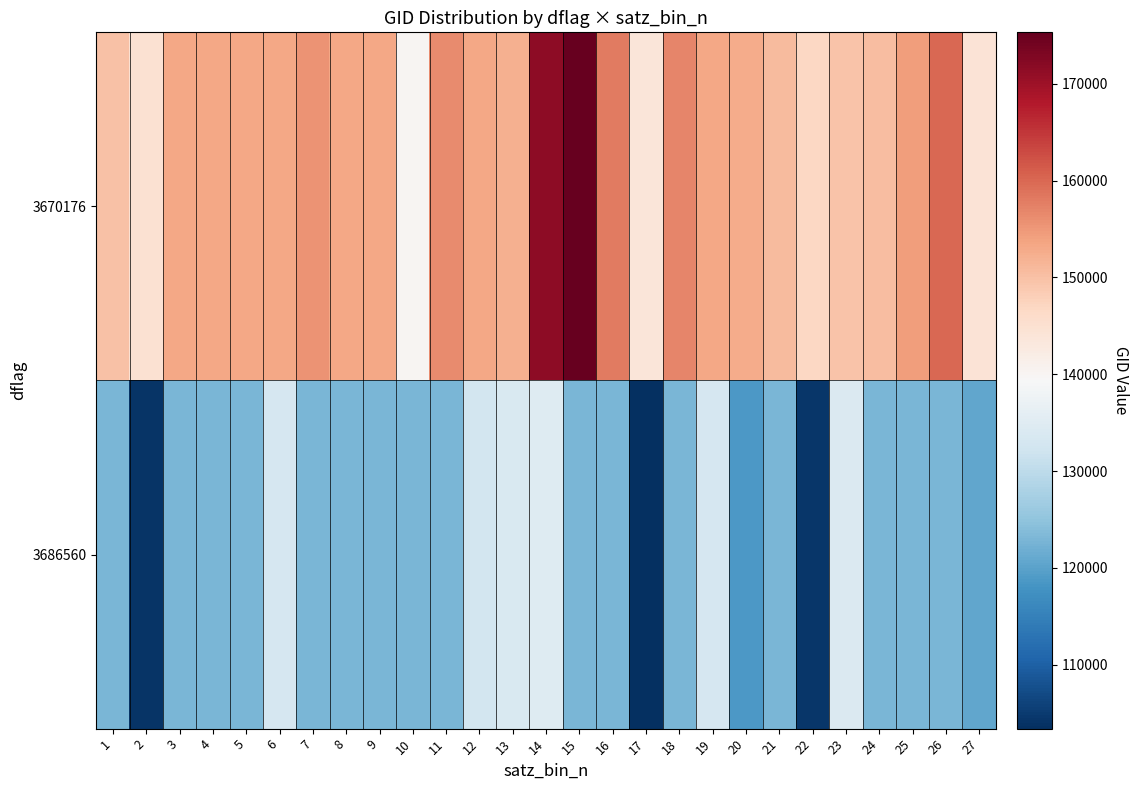

Reading left to right, extract all data points from this chart.

3670176: 1=150015.0	2=144733.0	3=153317.1	4=153317.1	5=153317.1	6=153317.1	7=155473.0	8=153317.1	9=153317.1	10=140059.0	11=156214.5	12=153317.1	13=152187.5	14=171373.0	15=175304.0	16=158097.5	17=143752.0	18=156802.5	19=153317.1	20=152757.0	21=150777.0	22=146908.0	23=149654.0	24=150379.0	25=154332.0	26=160057.5	27=144149.0
3686560: 1=123043.7	2=103988.0	3=123043.7	4=123043.7	5=123043.7	6=133209.0	7=123043.7	8=123043.7	9=123043.7	10=123043.7	11=123043.7	12=132847.0	13=133762.0	14=134687.0	15=123043.7	16=123043.7	17=103396.0	18=123043.7	19=133404.0	20=118800.0	21=123043.7	22=104471.0	23=134138.0	24=123043.7	25=123043.7	26=123043.7	27=120779.0